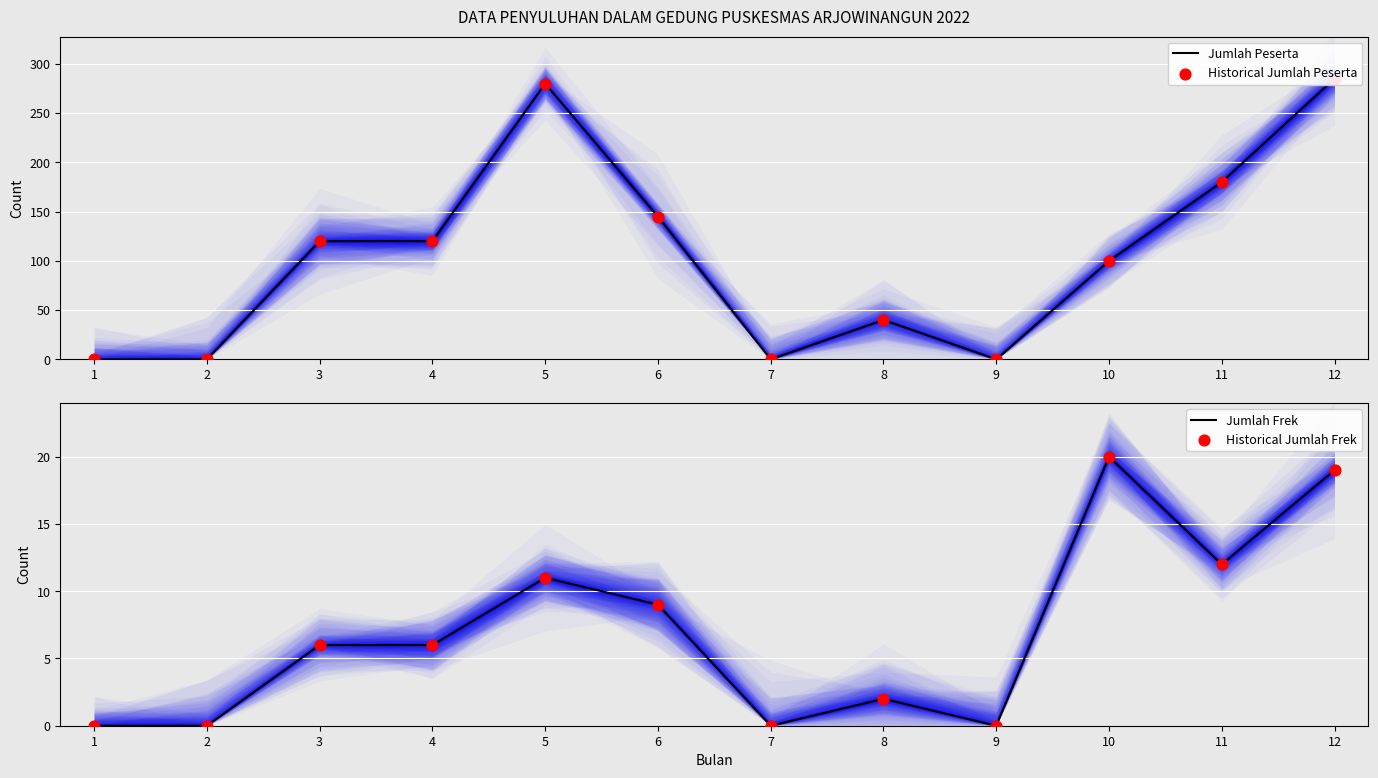

Which series contains the lowest Y value?

Jumlah Peserta